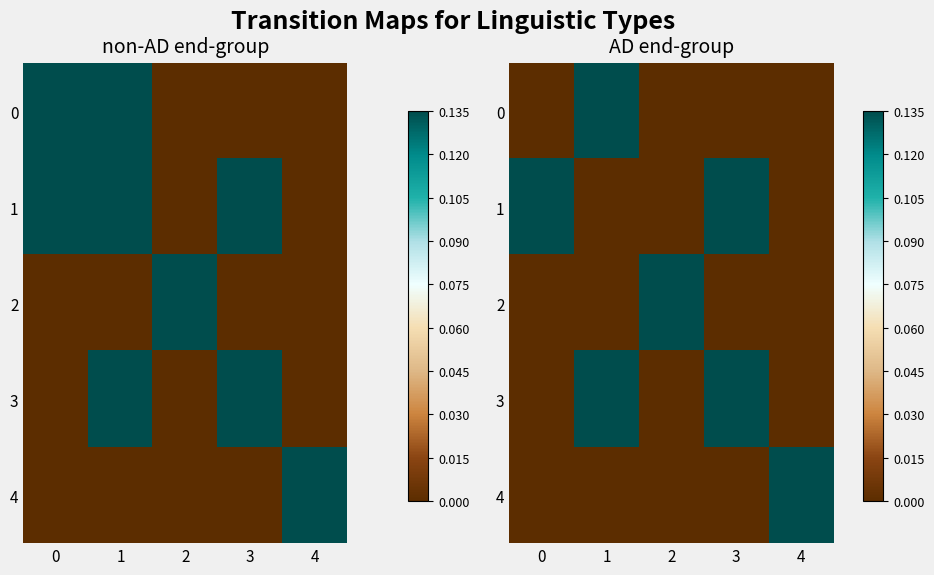

How many positive values does the 3 series have?

2